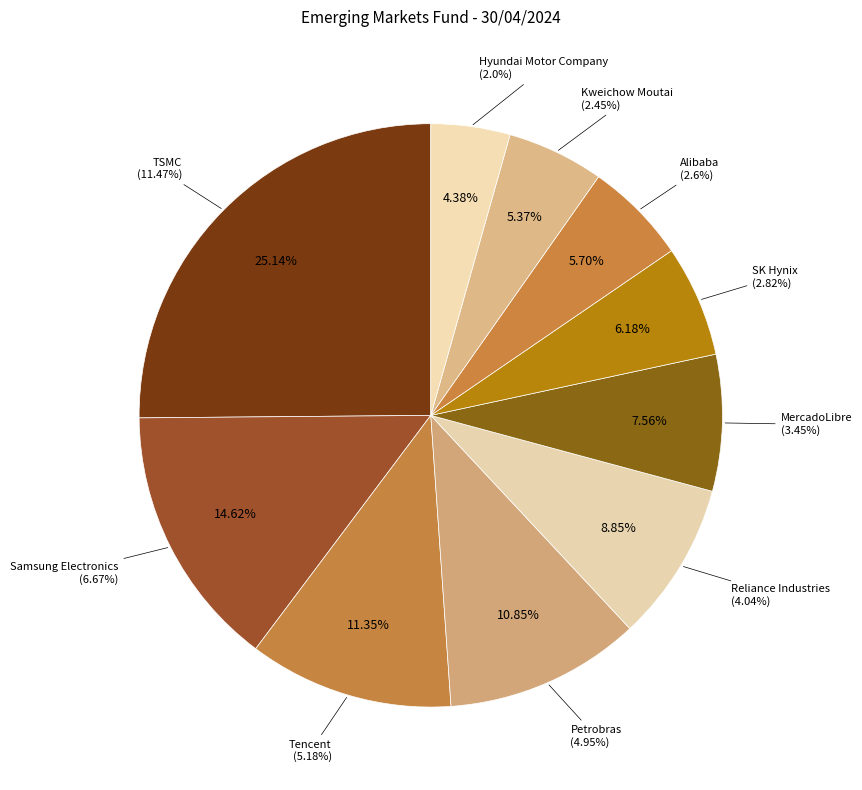

How many slices are in this pie chart?

10